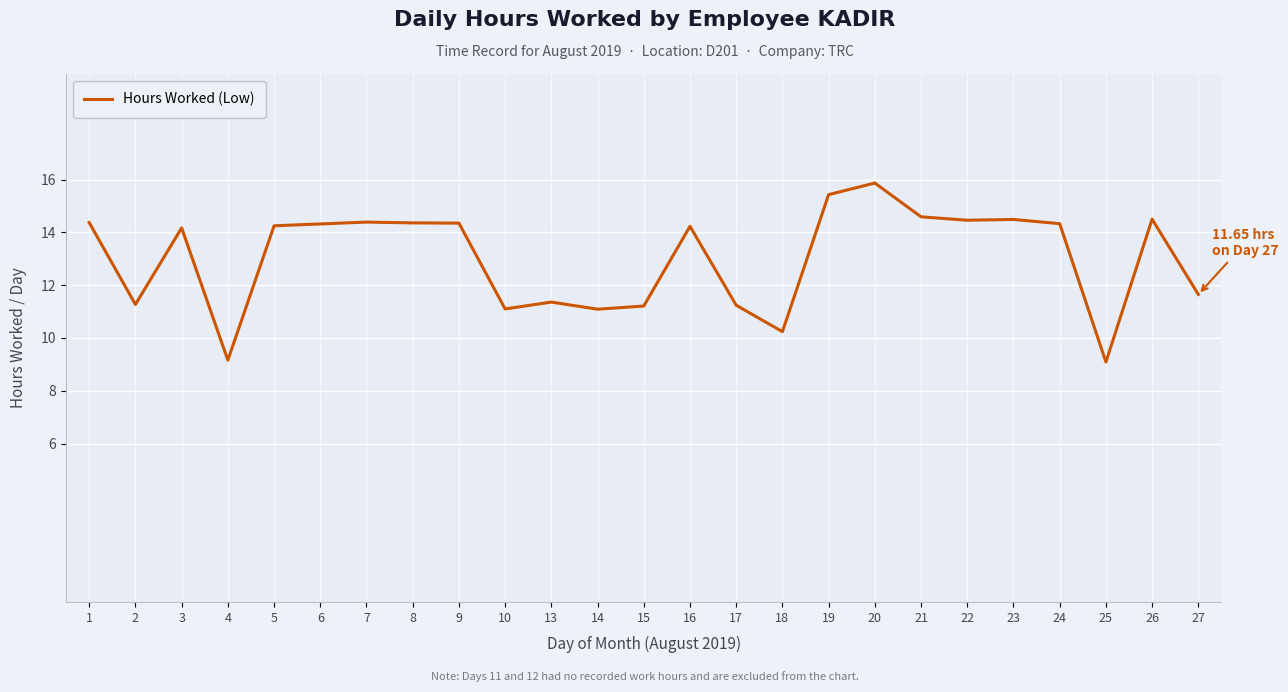

What is the approximate value at 26?

14.5